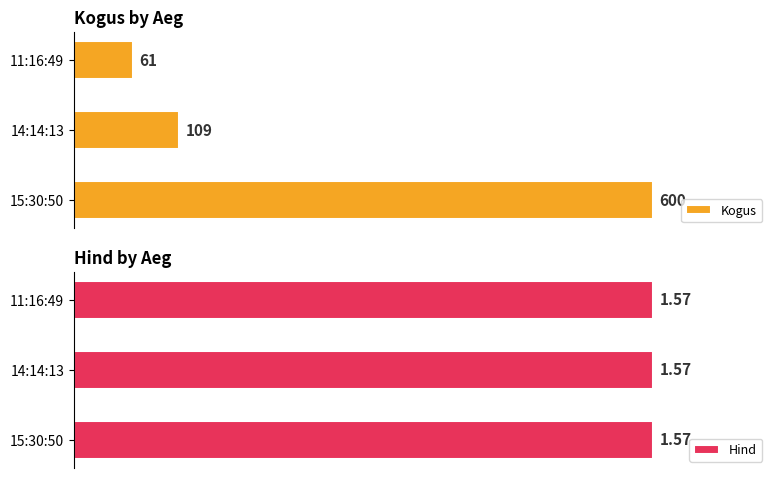

Where is Kogus nearest to the value 330?

14:14:13